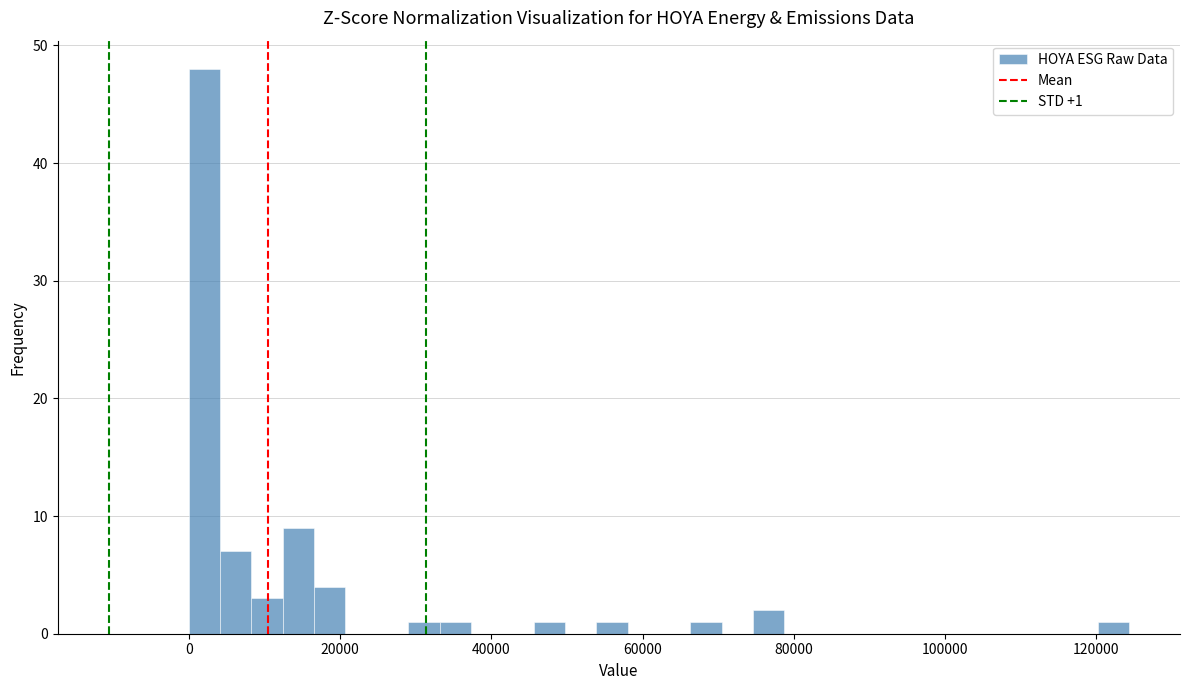

Read against the x-axis, roughly where is the centre of the tallest bar?

2000